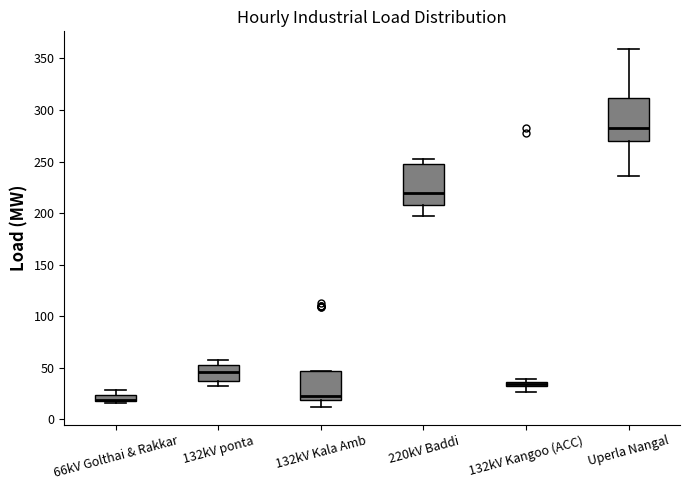

Where is the lower edge of the box for 132kV ponta on the y-axis? The values are not printed on the chart, so give them approximately, as read against the axis.

35